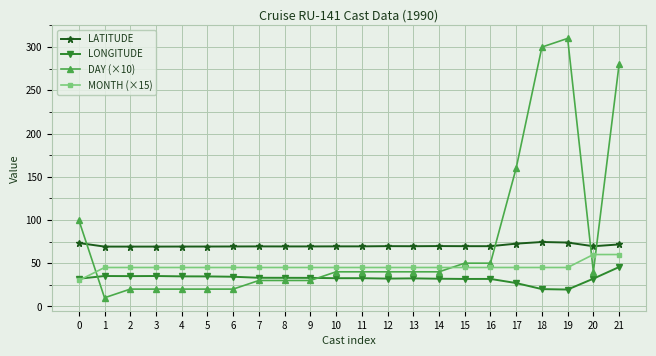

What is the average value of the LATITUDE series?

70.3